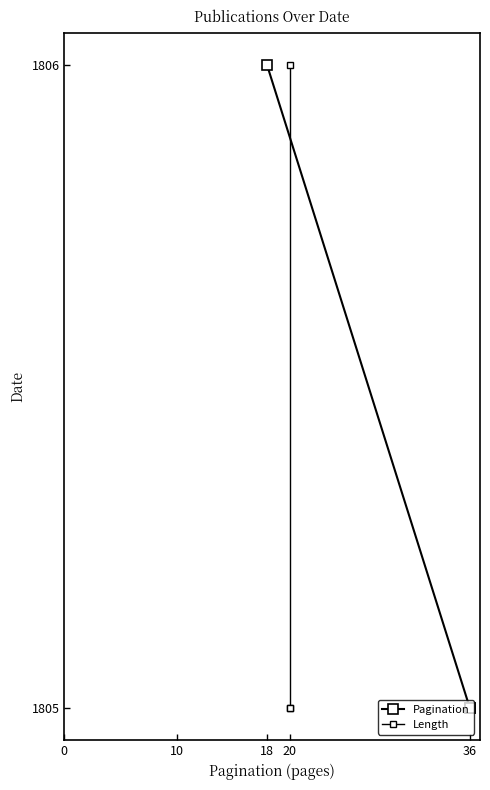

What are all the series names shown in the legend?

Pagination, Length